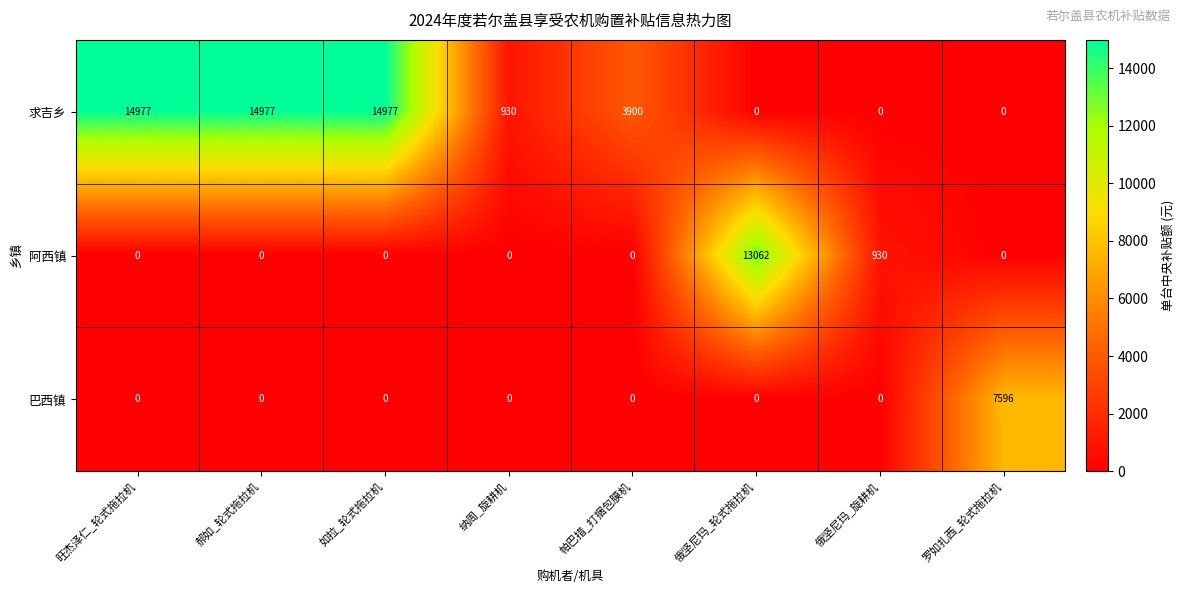

How many categories are shown in the chart?

8